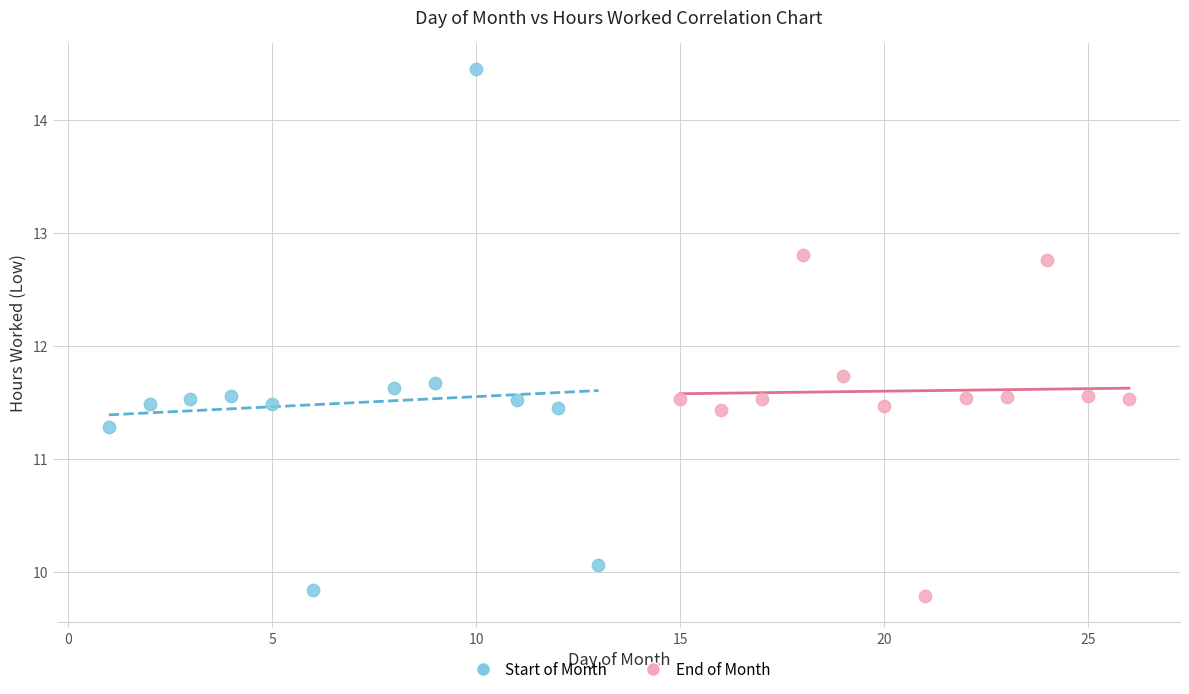

Which series reaches the maximum Y coordinate?

Start of Month